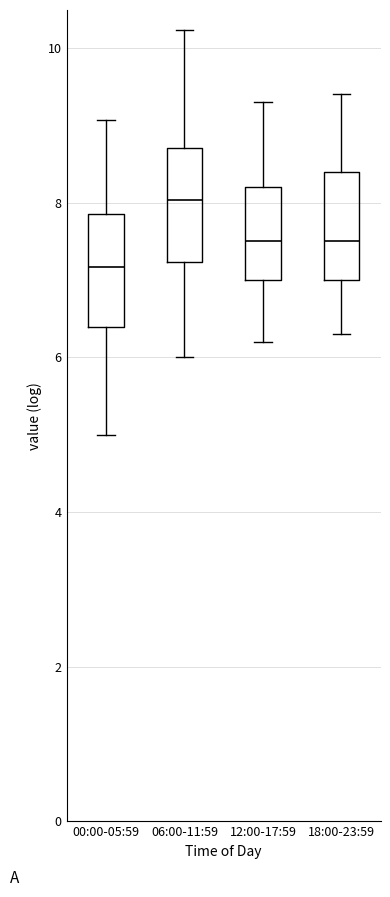

Reading left to right, read every box against the y-axis: the position of its median line, the range the box covers, and the ends of its whiskers. The values are not printed on the chart, so give them approximately, as read against the axis.

00:00-05:59: median 7.2, box 6.4 to 7.8, whiskers 5.0 to 9.0
06:00-11:59: median 8.0, box 7.2 to 8.8, whiskers 6.0 to 10.2
12:00-17:59: median 7.6, box 7.0 to 8.2, whiskers 6.2 to 9.4
18:00-23:59: median 7.6, box 7.0 to 8.4, whiskers 6.4 to 9.4